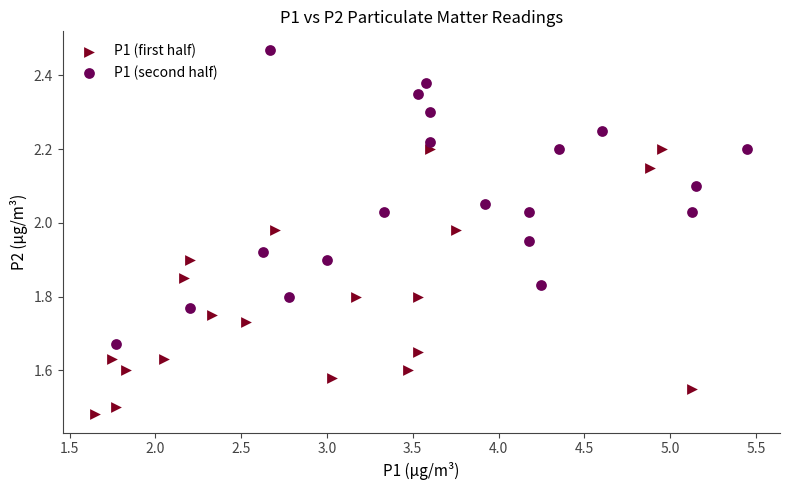

What are all the series names shown in the legend?

P1 (first half), P1 (second half)